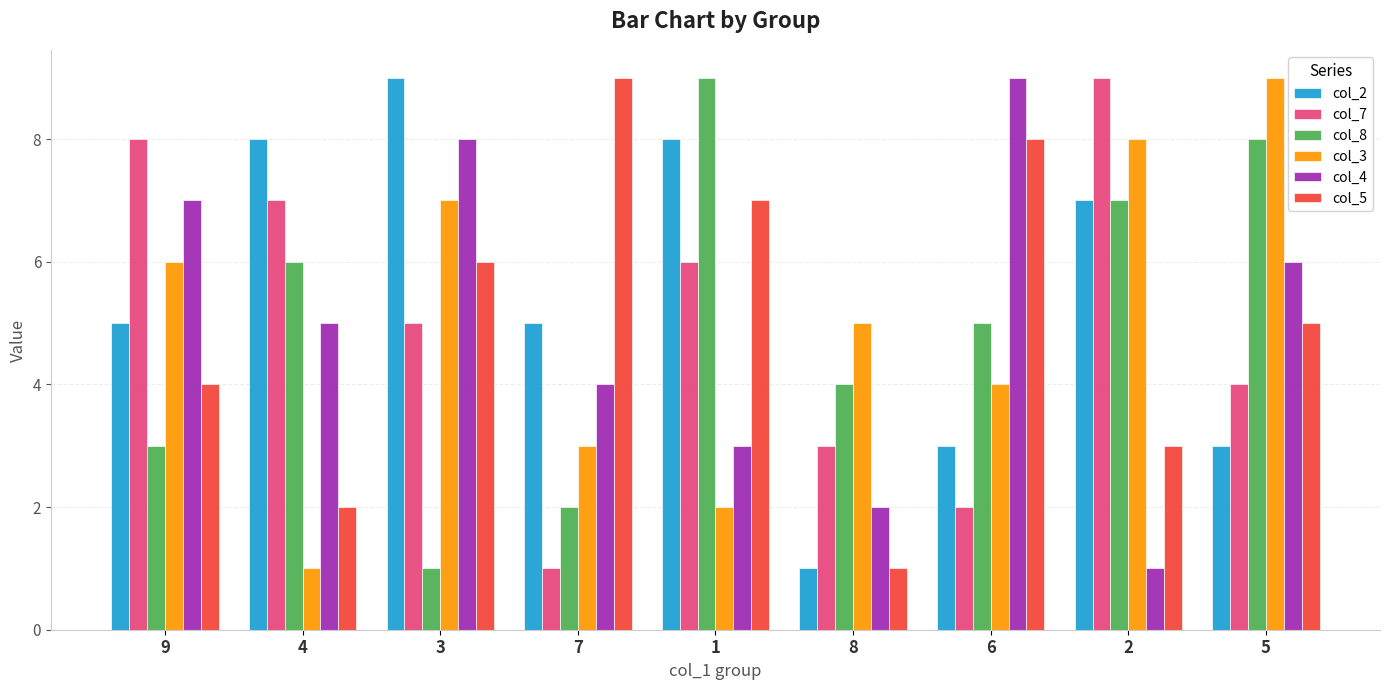

What is the minimum value shown in the chart?

1